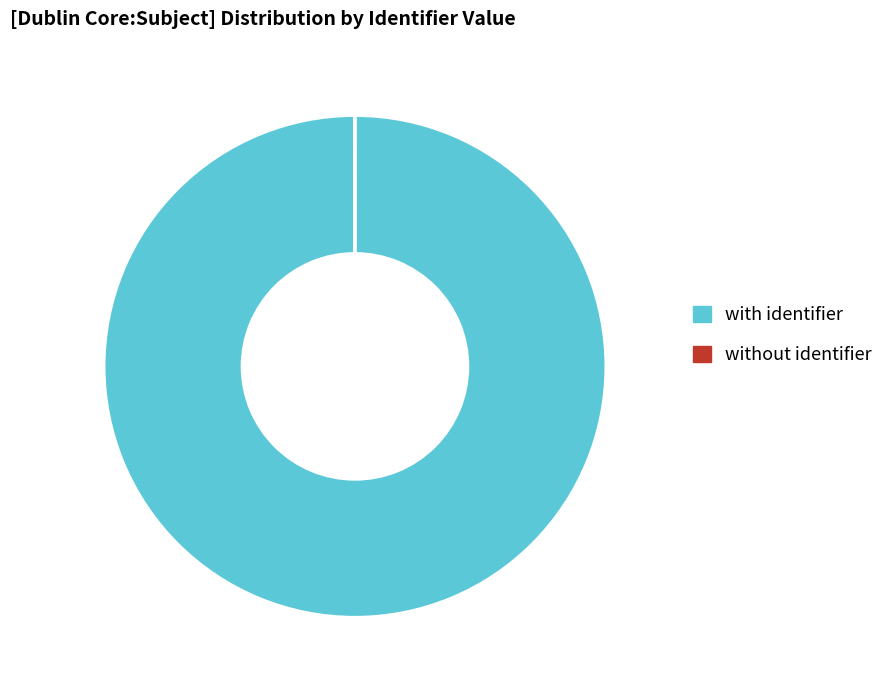

True or false: with identifier accounts for 100% of the total.

True